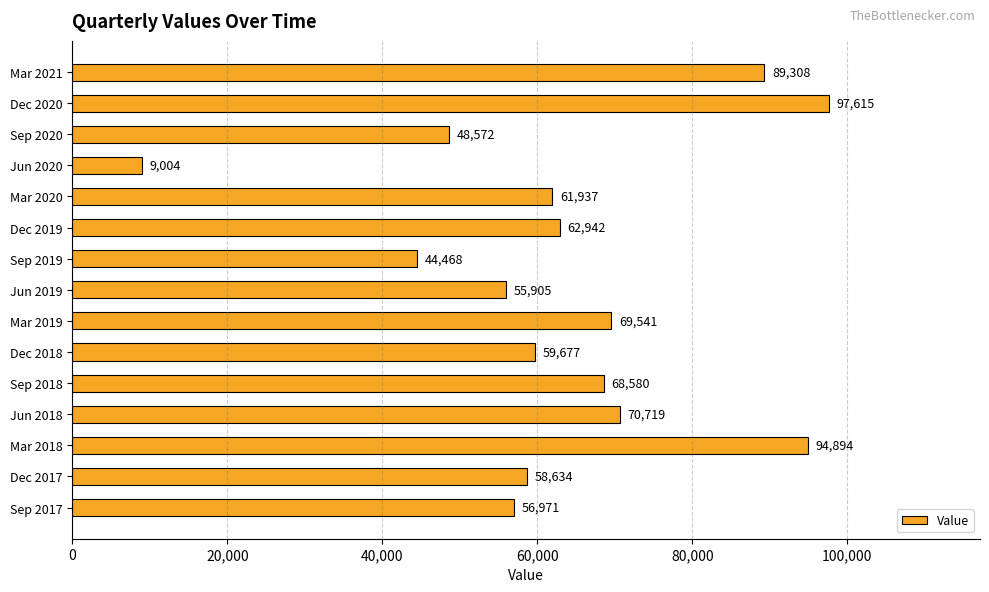

Reading bottom to top, extract all data points from this chart.

Sep 2017=56971	Dec 2017=58634	Mar 2018=94894	Jun 2018=70719	Sep 2018=68580	Dec 2018=59677	Mar 2019=69541	Jun 2019=55905	Sep 2019=44468	Dec 2019=62942	Mar 2020=61937	Jun 2020=9004	Sep 2020=48572	Dec 2020=97615	Mar 2021=89308